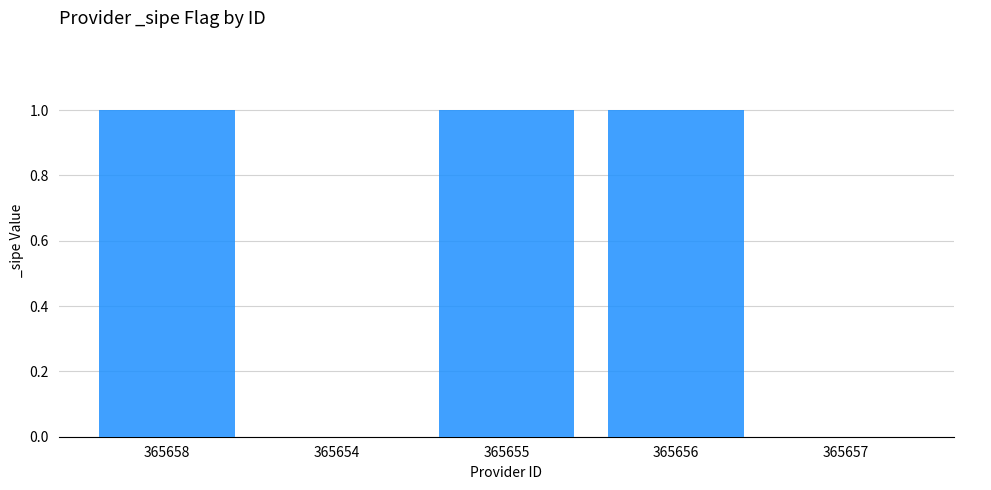

Is it true that the value at 365657 is 0?

True